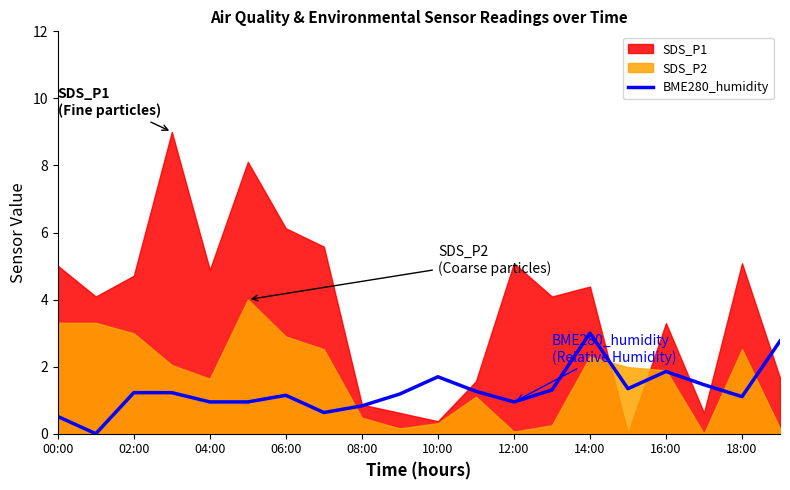

What is the highest value of the BME280_humidity series?

3.0